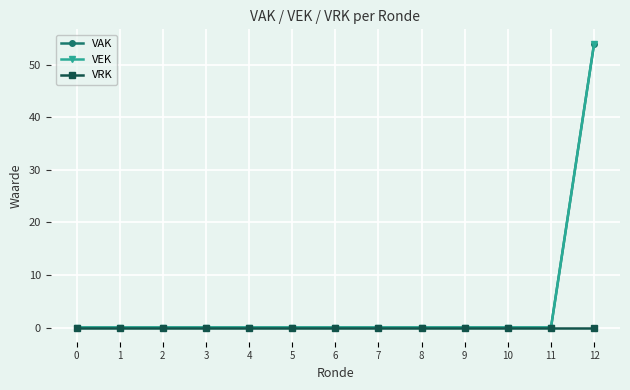

Reading right to left, list all the values displayed in this chart.

VAK: 12=54	11=0	10=0	9=0	8=0	7=0	6=0	5=0	4=0	3=0	2=0	1=0	0=0
VEK: 12=54	11=0	10=0	9=0	8=0	7=0	6=0	5=0	4=0	3=0	2=0	1=0	0=0
VRK: 12=0	11=0	10=0	9=0	8=0	7=0	6=0	5=0	4=0	3=0	2=0	1=0	0=0